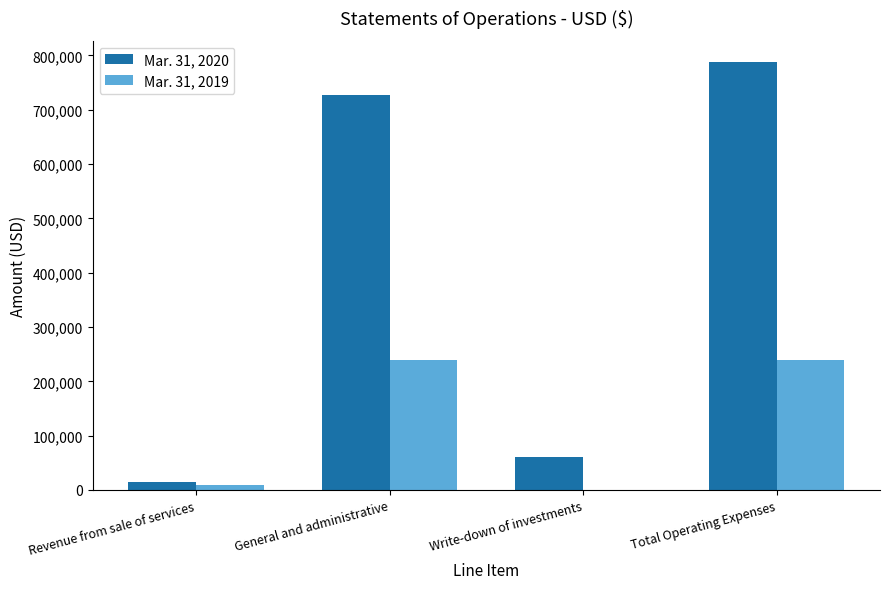

What is the difference between the Mar. 31, 2020 values at Total Operating Expenses and Revenue from sale of services?

773399